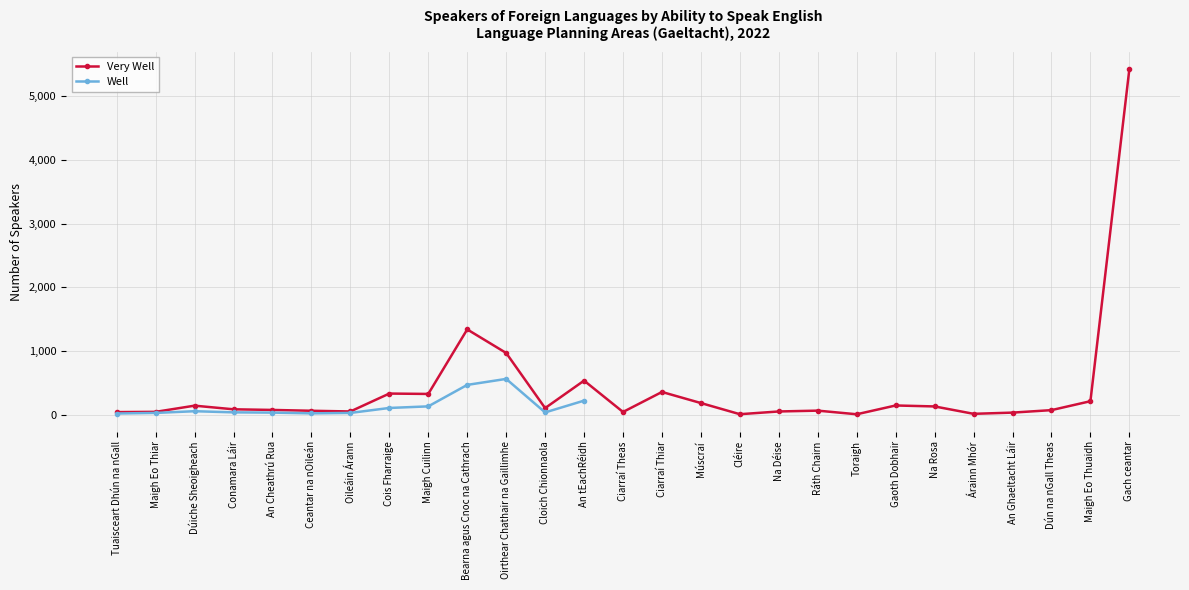

Where is the first local maximum?

Dúiche Sheoigheach